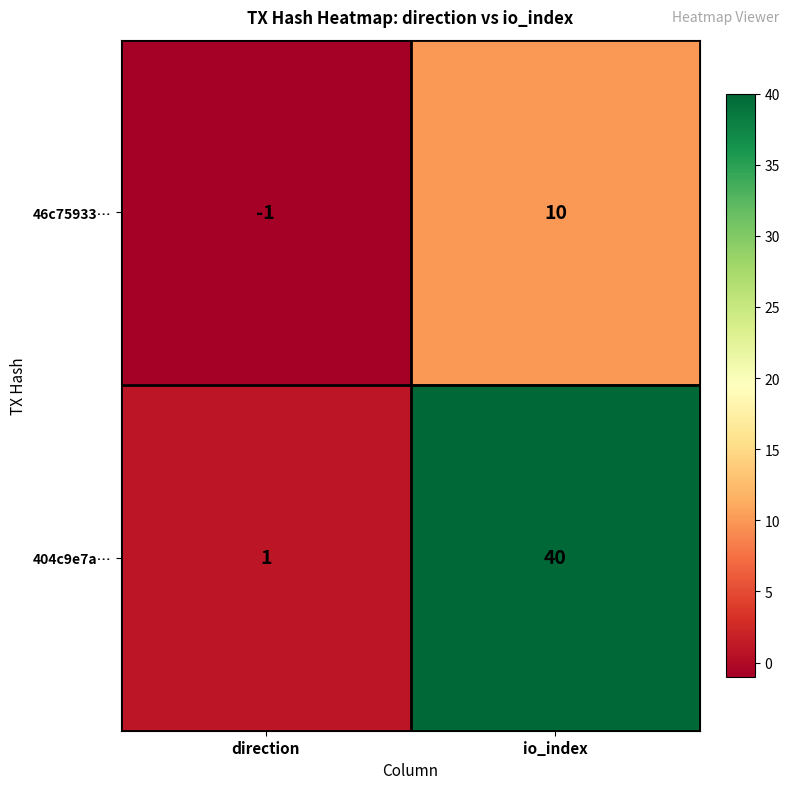

Reading right to left, extract all data points from this chart.

46c75933…: 10	-1
404c9e7a…: 40	1